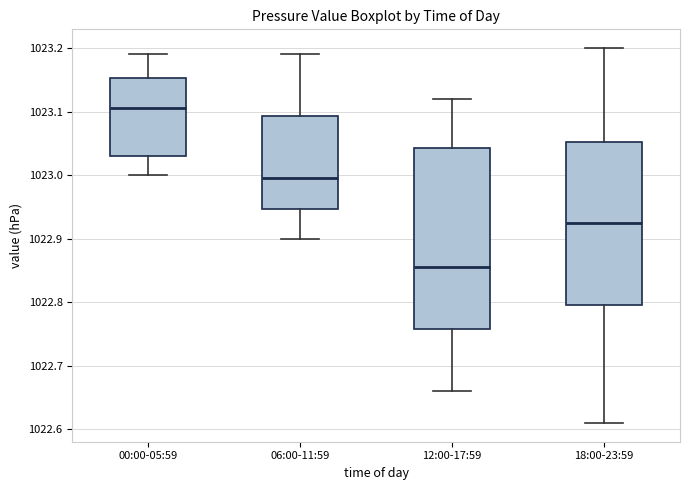

Reading left to right, transcribe this box plot: for each box, give where its median line is, the range the box spans, and where its two whiskers end, as read against the y-axis. The values are not printed on the chart, so give them approximately, as read against the axis.

00:00-05:59: median 1023.11, box 1023.03 to 1023.15, whiskers 1023.00 to 1023.19
06:00-11:59: median 1023.00, box 1022.95 to 1023.09, whiskers 1022.90 to 1023.19
12:00-17:59: median 1022.86, box 1022.76 to 1023.04, whiskers 1022.66 to 1023.12
18:00-23:59: median 1022.93, box 1022.80 to 1023.05, whiskers 1022.61 to 1023.20